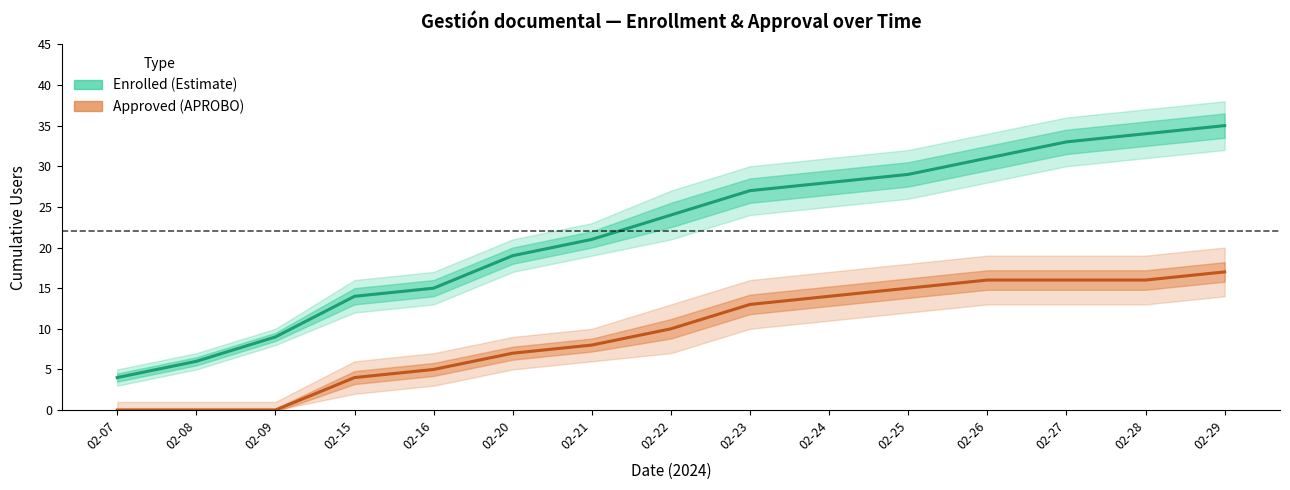

True or false: Approved (APROBO) and Enrolled (Estimate) cross at least once.

False